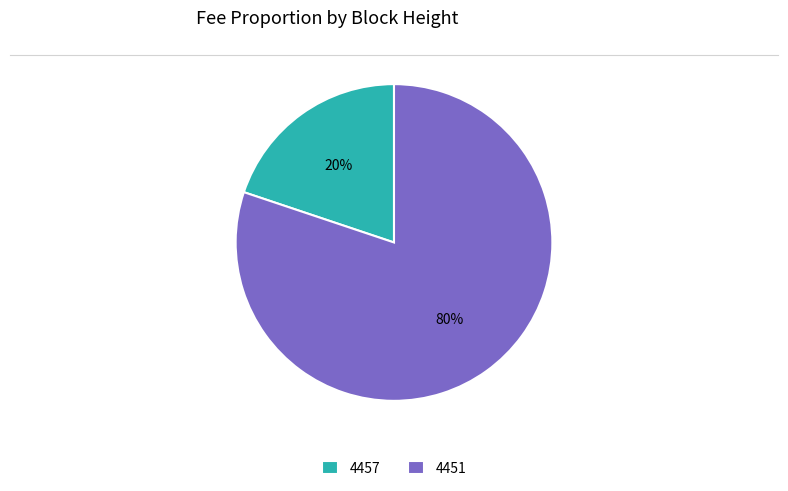

Combined, do 4451 and 4457 account for over 50%?

Yes